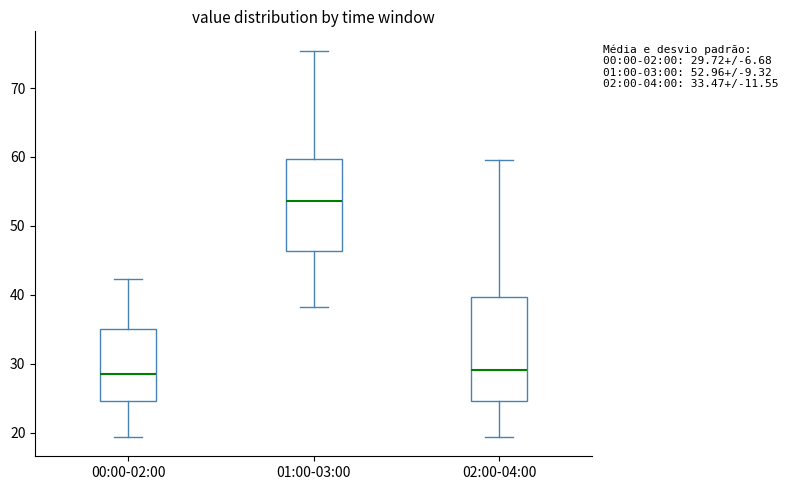

Comparing the boxes themselves (not the whiskers), which one is the tallest?

02:00-04:00